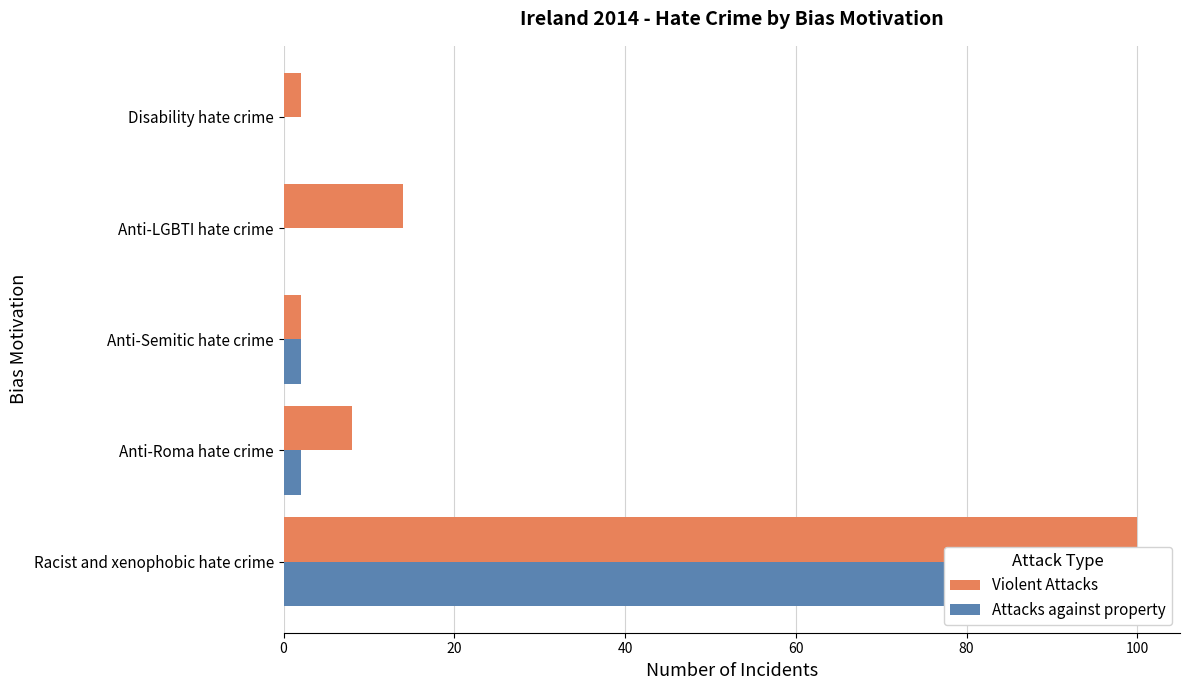

Are the bars horizontal?

Yes